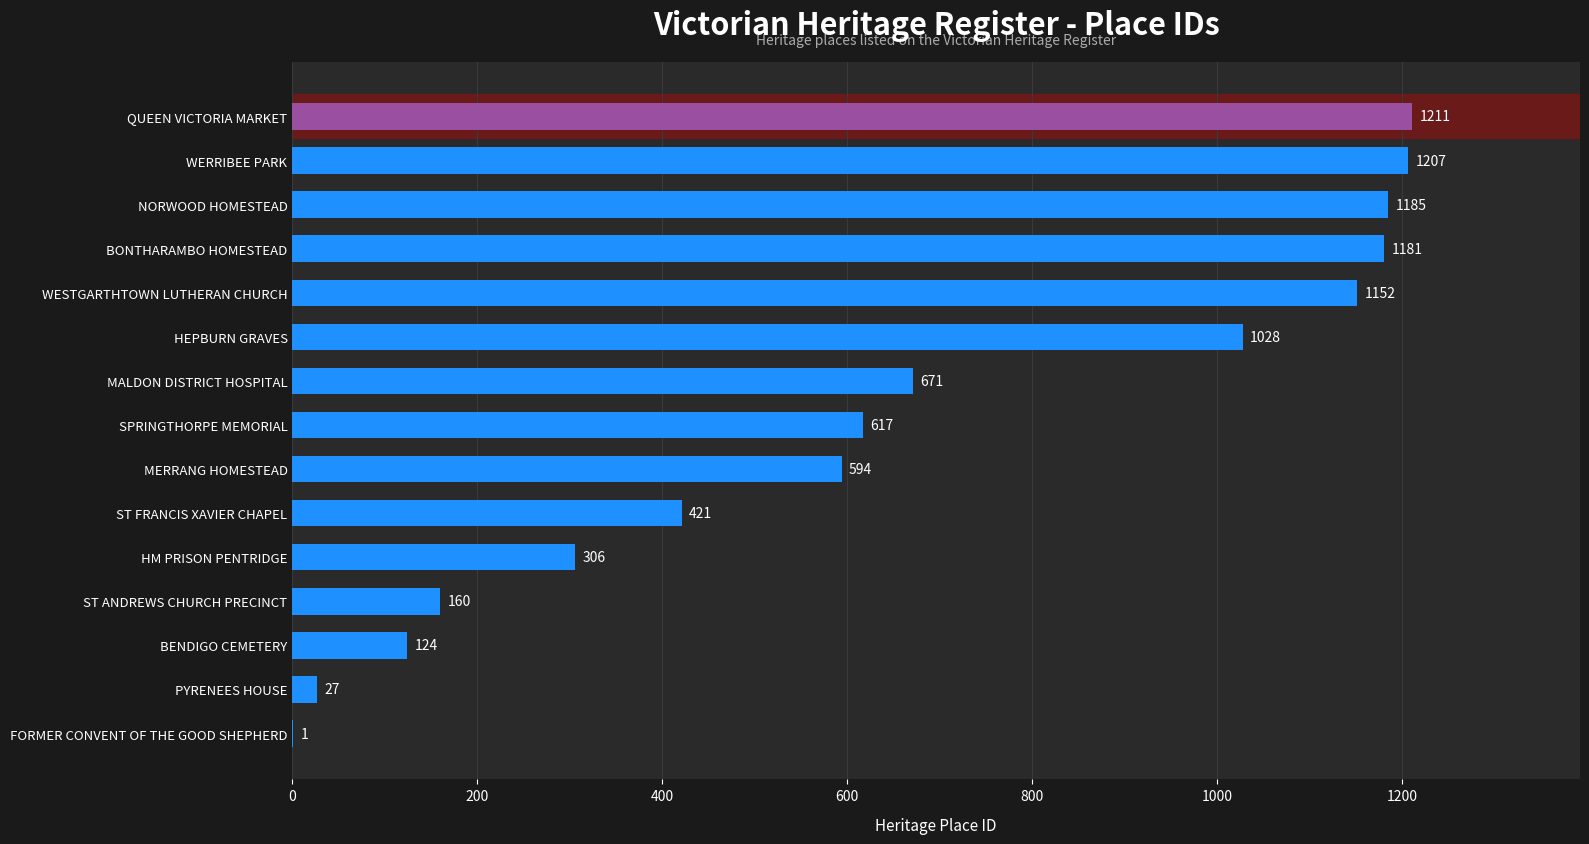

What is the sum of the values at BONTHARAMBO HOMESTEAD and WESTGARTHTOWN LUTHERAN CHURCH?

2333